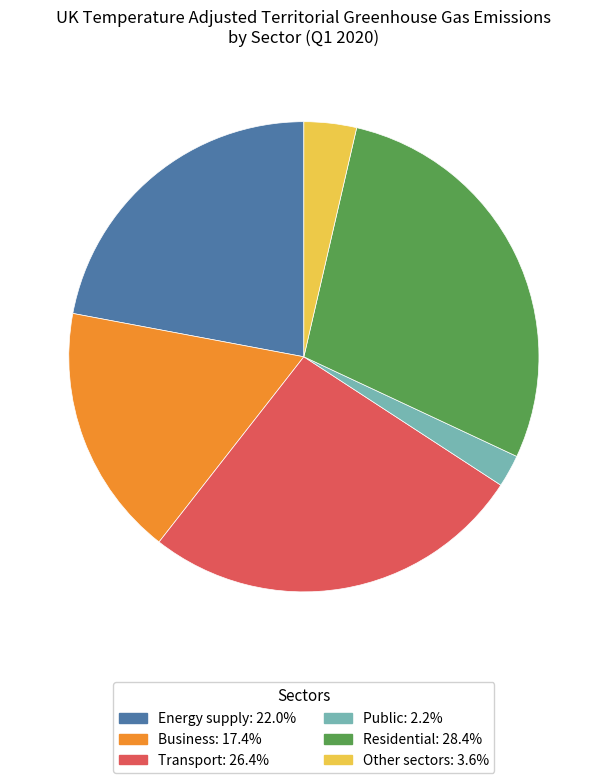

Is the sum of Energy supply and Business greater than half?

No